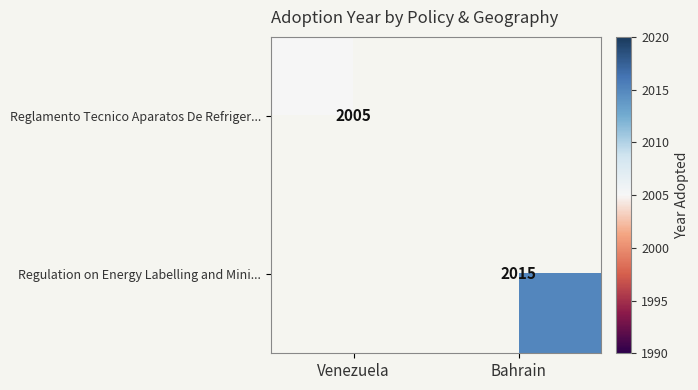

The value of Regulation on Energy Labelling and Mini... at Bahrain is 3063.6. True or false?

False